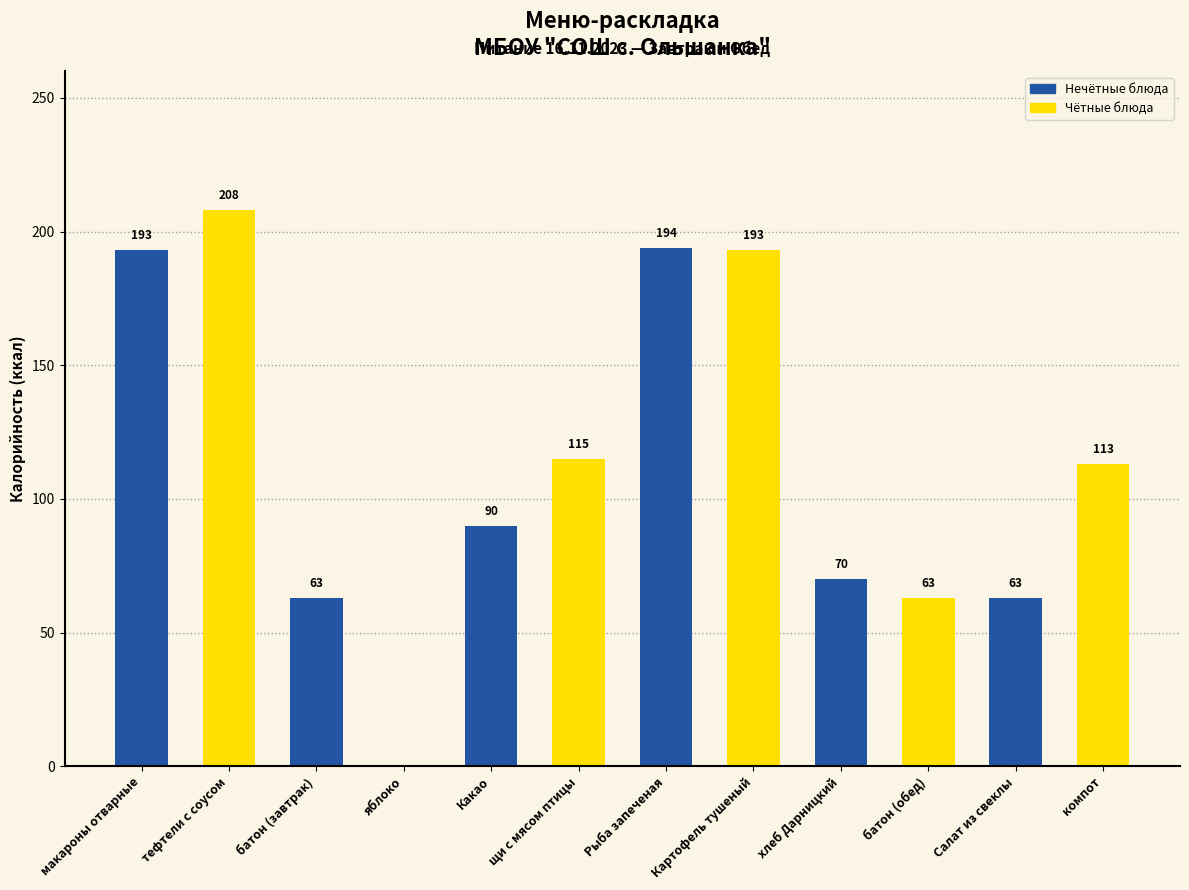

Reading left to right, list all the values displayed in this chart.

макароны отварные=193	тефтели с соусом=208	батон (завтрак)=63	яблоко=0	Какао=90	щи с мясом птицы=115	Рыба запеченая=194	Картофель тушеный=193	хлеб Дарницкий=70	батон (обед)=63	Салат из свеклы=63	компот=113